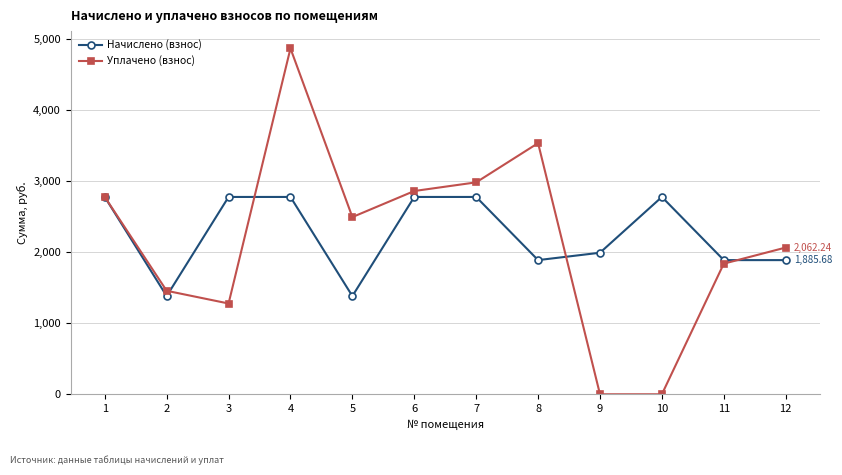

Reading right to left, extract all data points from this chart.

Начислено (взнос): 12=1885.7	11=1885.7	10=2773.4	9=1989.4	8=1885.7	7=2773.4	6=2773.4	5=1380.2	4=2773.4	3=2773.4	2=1380.2	1=2773.4
Уплачено (взнос): 12=2062.2	11=1835.9	10=0.0	9=0.0	8=3530.2	7=2978.7	6=2856.9	5=2490.6	4=4861.4	3=1275.8	2=1454.4	1=2773.4